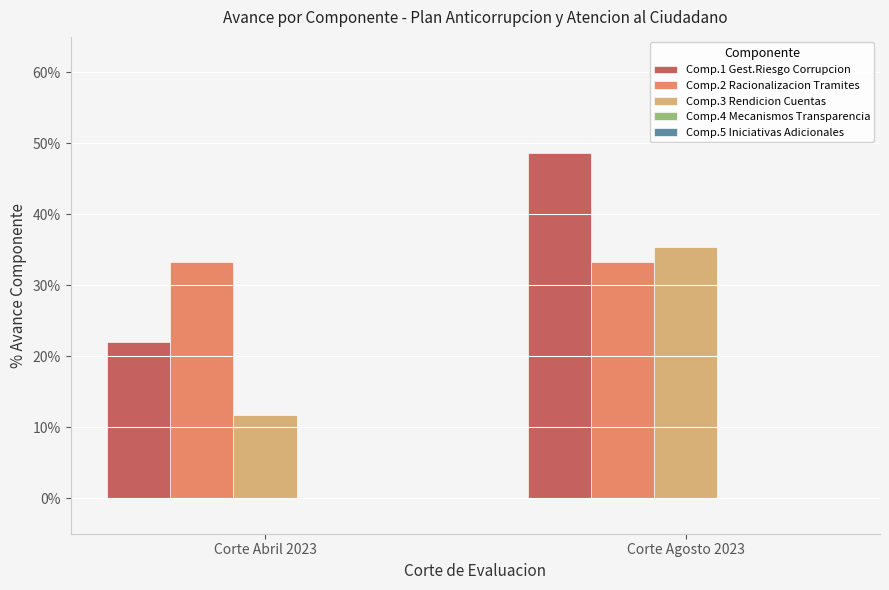

What is the difference between the Comp.1 Gest.Riesgo Corrupcion values at Corte Abril 2023 and Corte Agosto 2023?

0.3